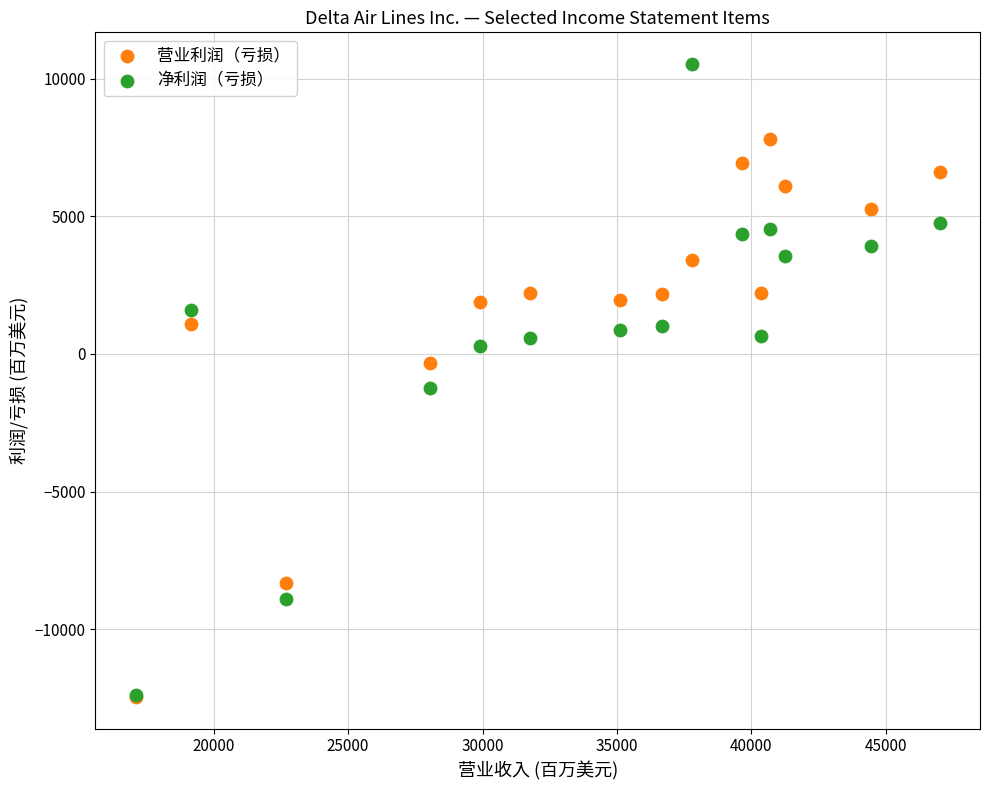

In the 净利润（亏损） series, what Y value is closest to -922?

-1237